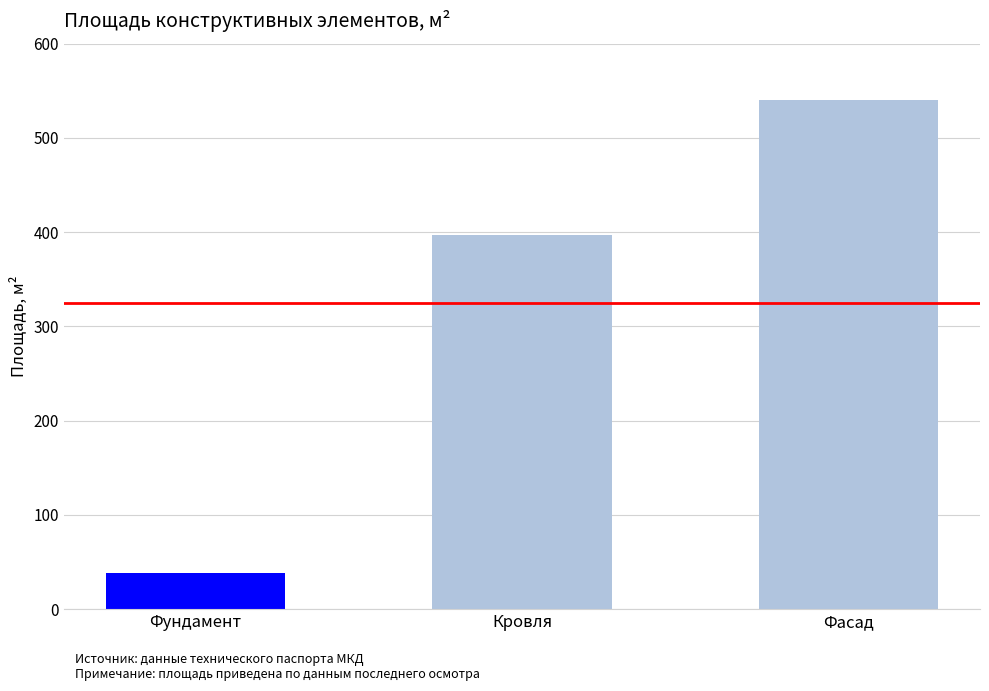

Is it true that the value at Фасад is 540?

True